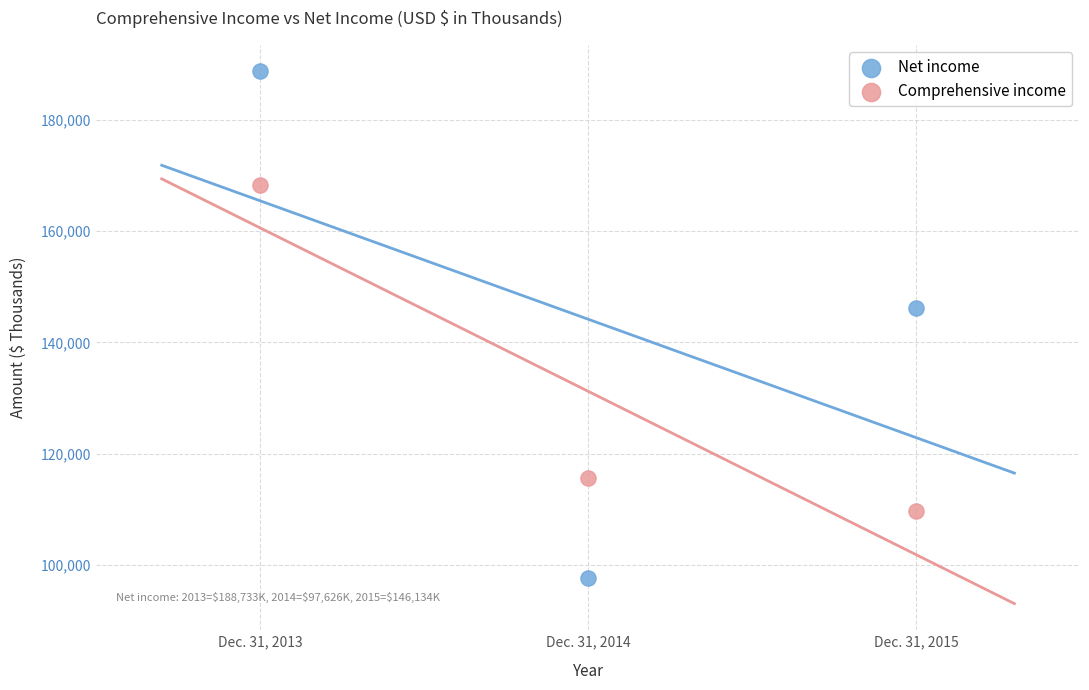

Which series contains the highest Y value?

Net income